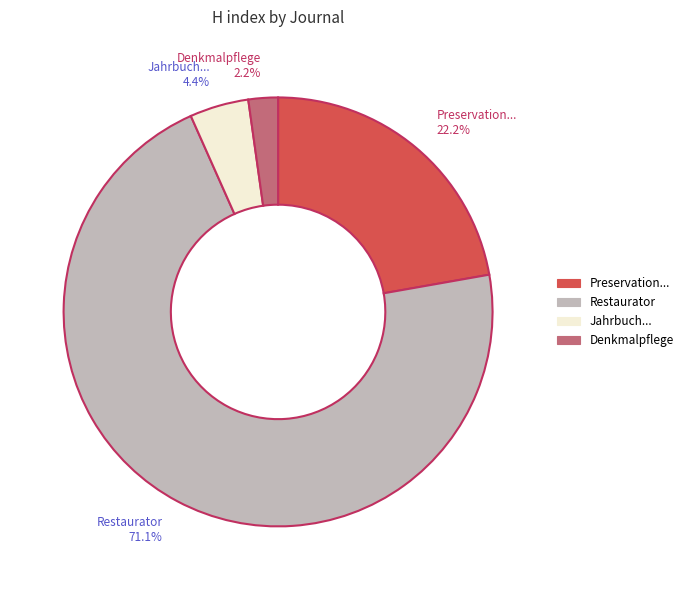

Which has a higher value, Restaurator or Denkmalpflege?

Restaurator